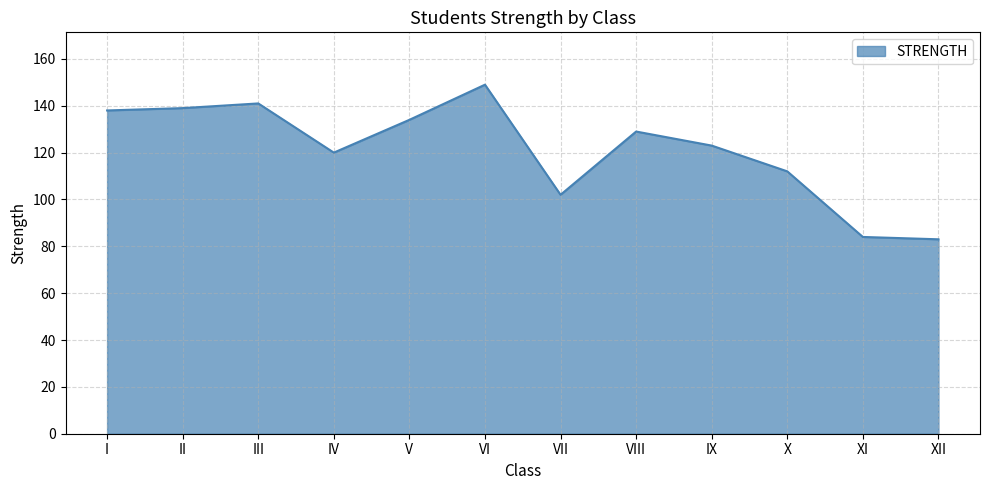

Is it true that the value at IX is 123?

True